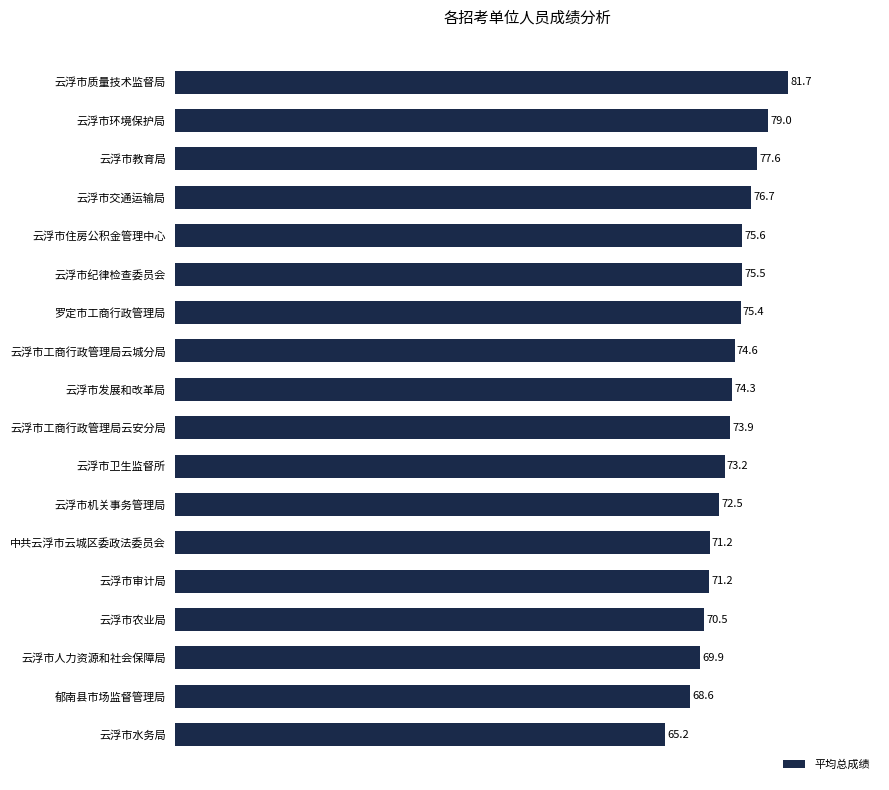

The value at 云浮市机关事务管理局 is 50.1. True or false?

False